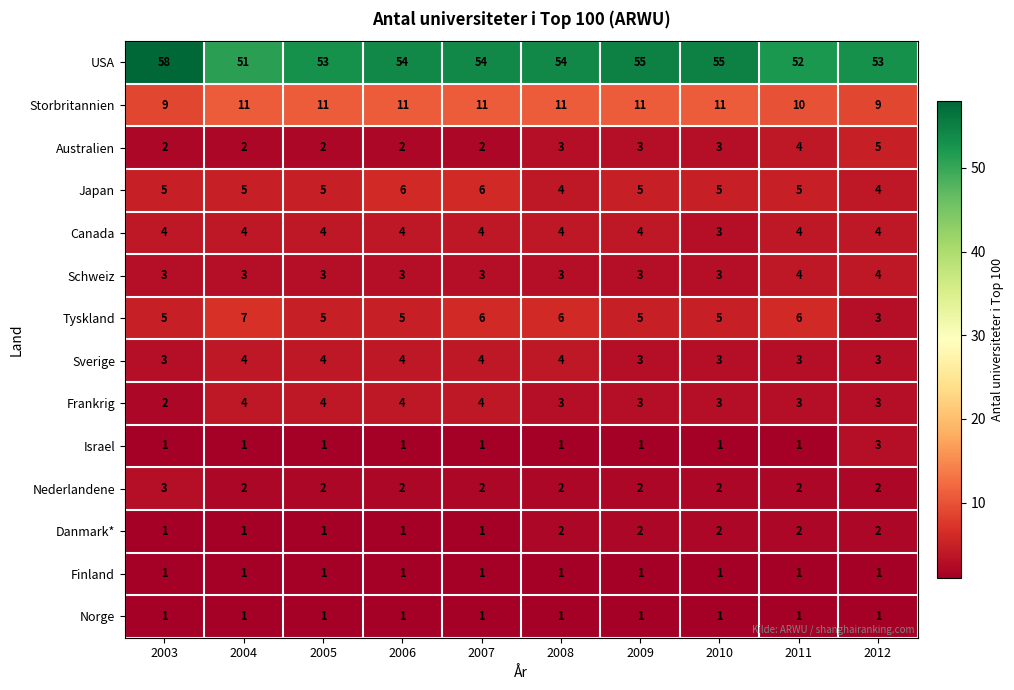

At which category is the sum across all series the highest?

2007